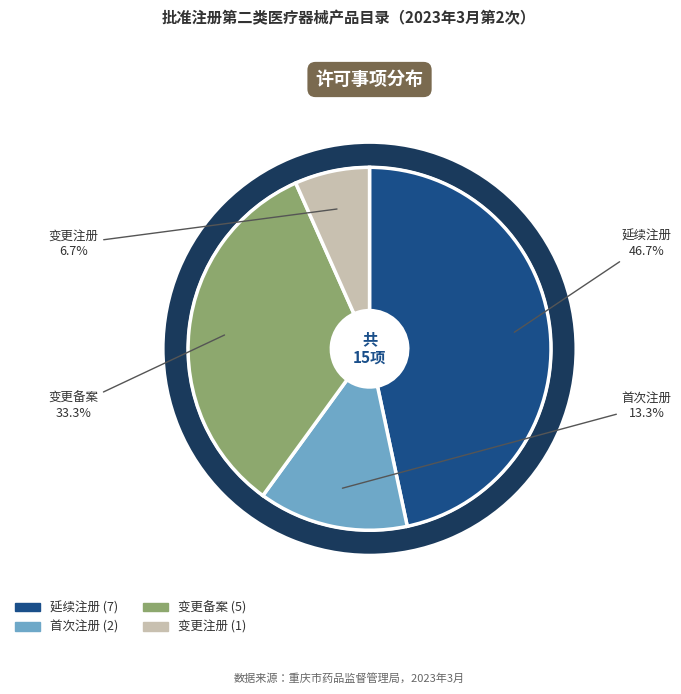

Rank the categories by value from highest to lowest.

延续注册, 变更备案, 首次注册, 变更注册